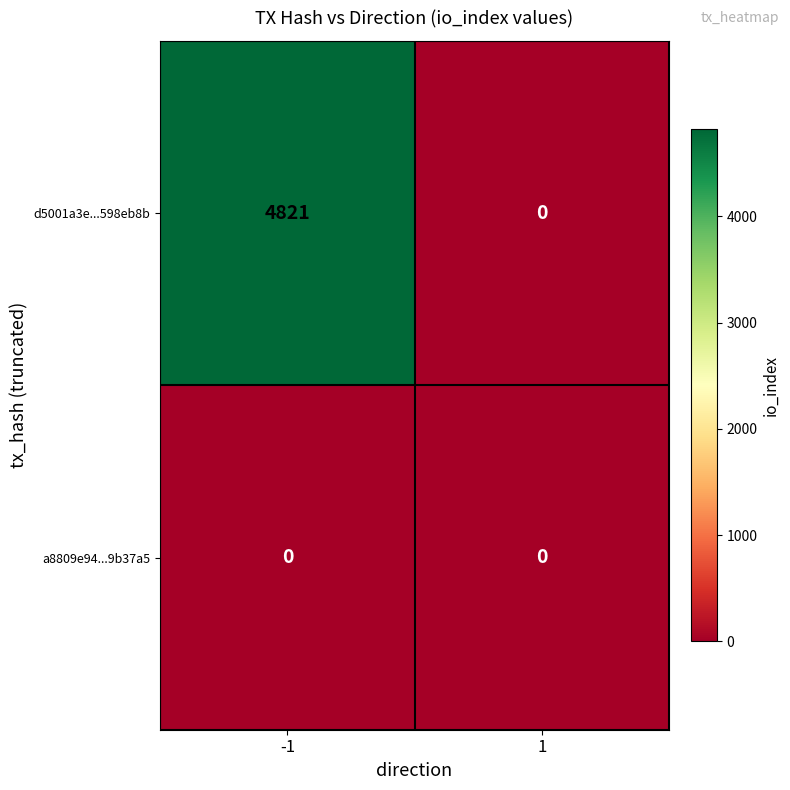

Reading left to right, list all the values displayed in this chart.

d5001a3e...598eb8b: -1=4821	1=0
a8809e94...9b37a5: -1=0	1=0